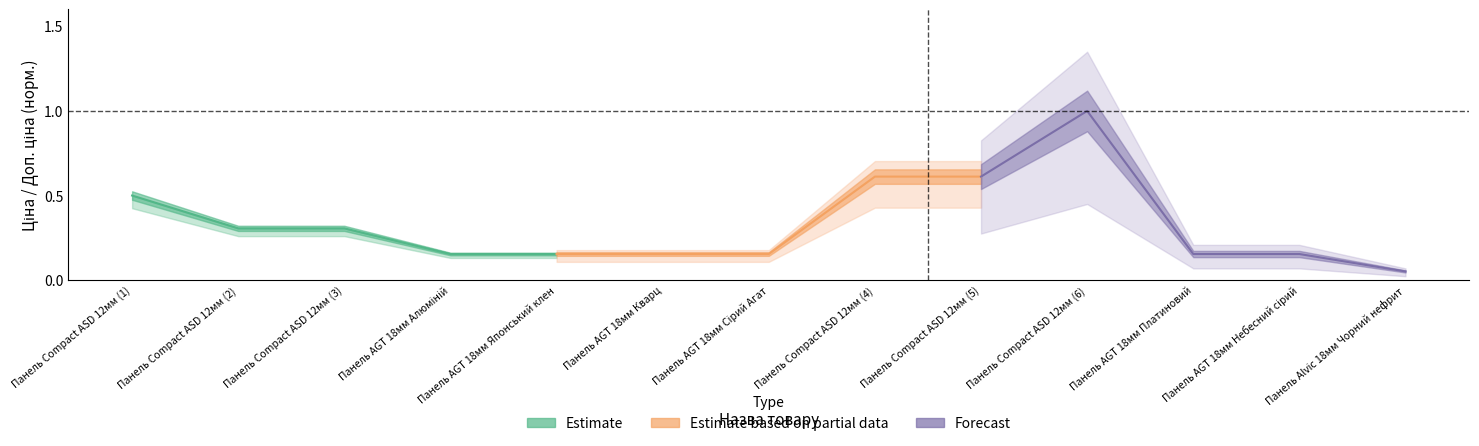

What is the maximum value for Estimate?

0.5